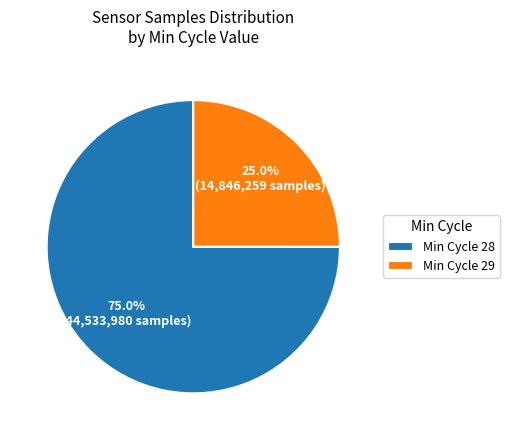

Which category accounts for the majority?

Min Cycle 28